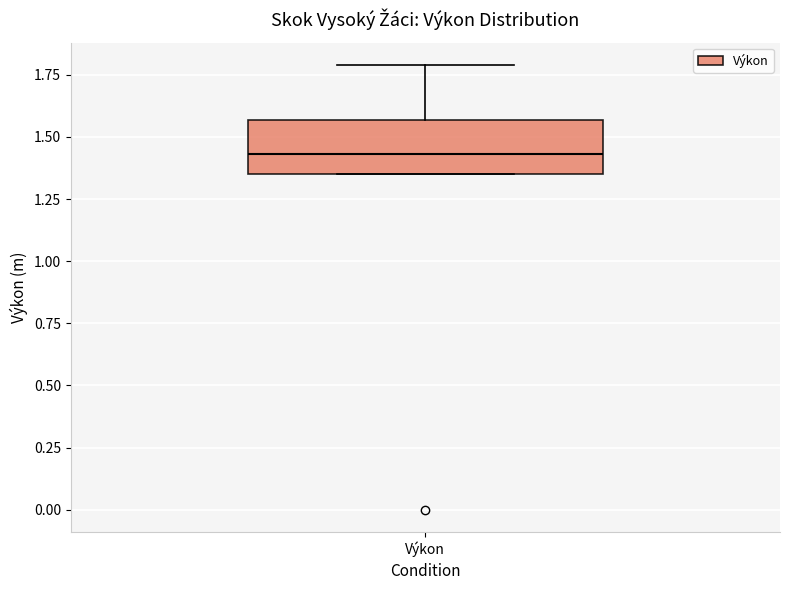

Read this box plot against the y-axis: the position of the median line, the range covered by the box, and the ends of both whiskers. The values are not printed on the chart, so give them approximately, as read against the axis.

median 1.45, box 1.35 to 1.55, whiskers 1.35 to 1.80